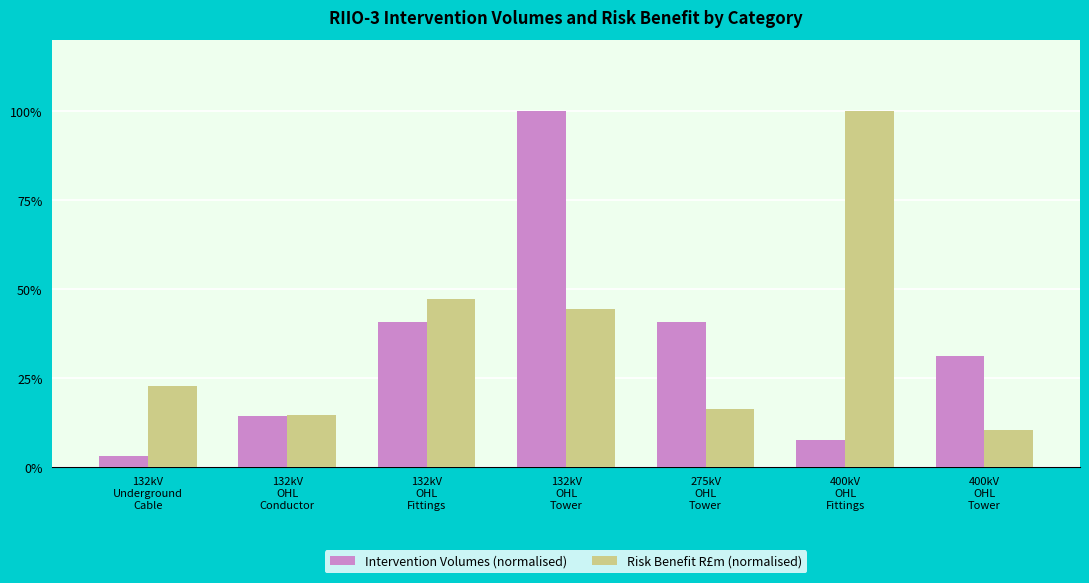

True or false: Risk Benefit R£m (normalised) has a value of 5.1 at 400kV
OHL
Tower.

True